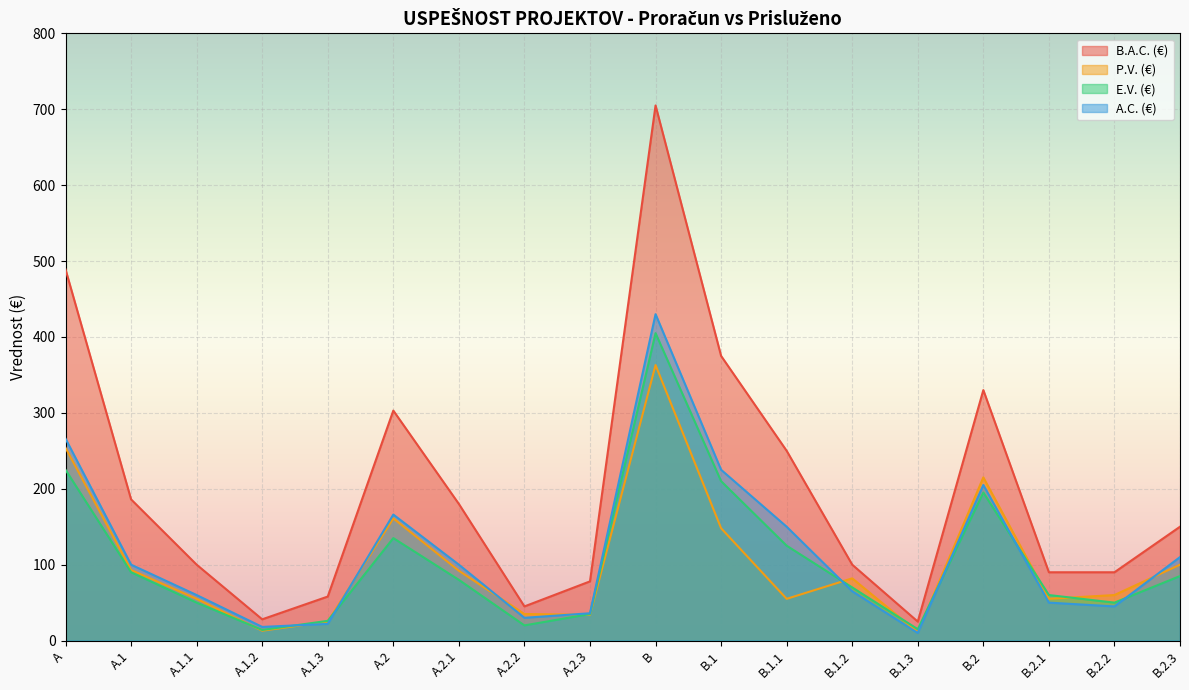

What is the approximate value of E.V. (€) at B.2?

195